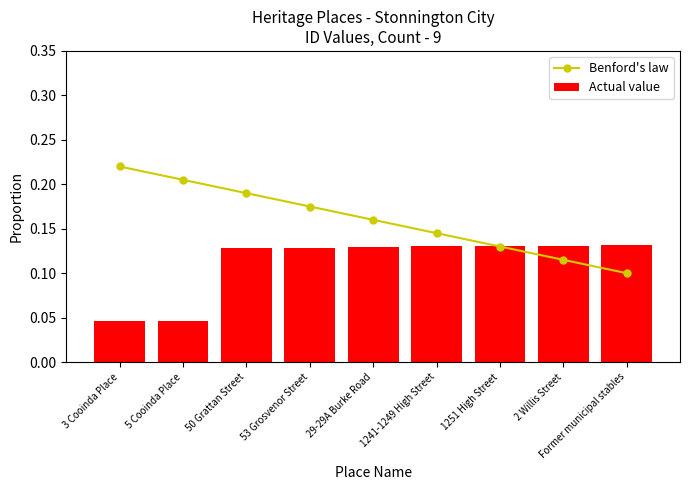

At 53 Grosvenor Street, list the series in order from smallest to largest.

Actual value, Benford's law